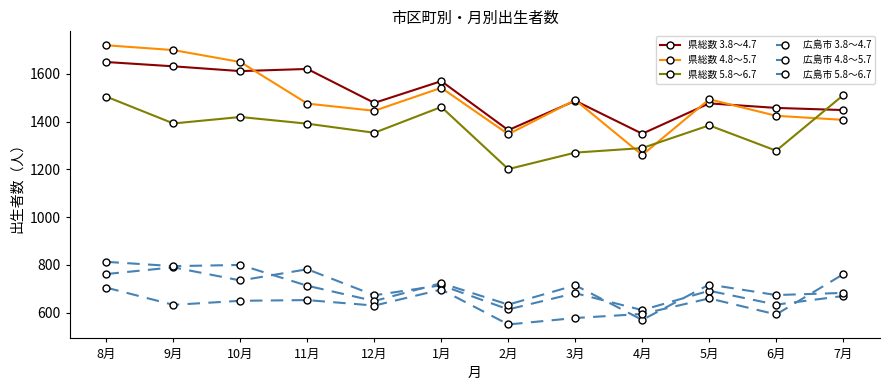

What position from the right is 9月?

11